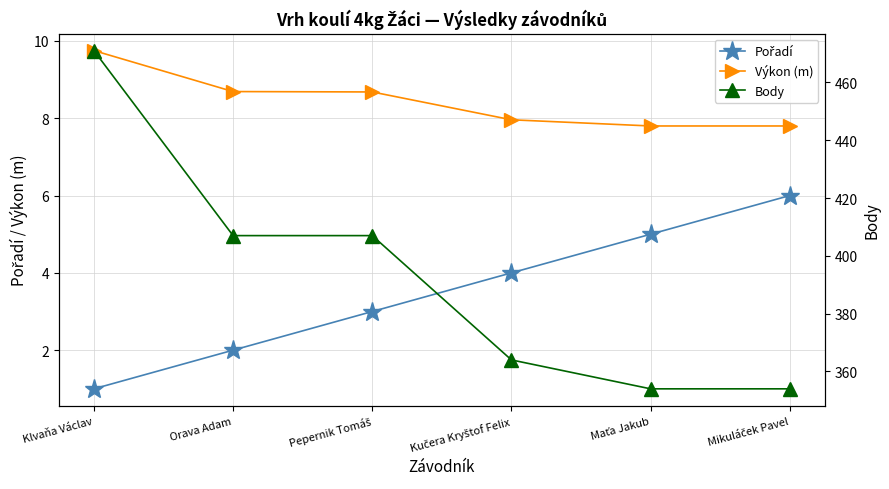

What is the value of the Body point at the 6th from the left?

354.0